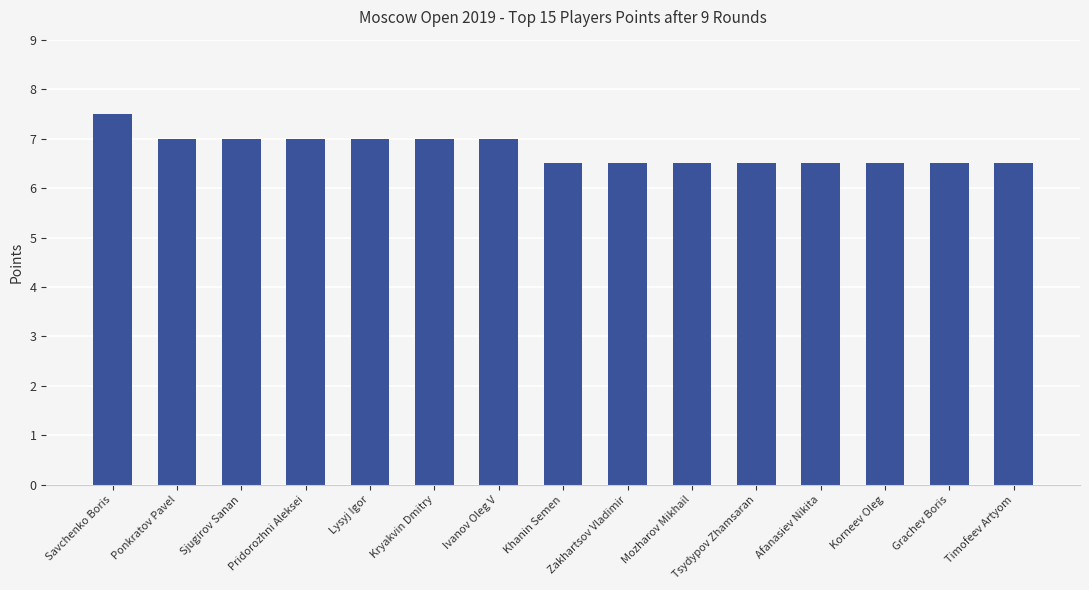

What is the change in value from Ponkratov Pavel to Mozharov Mikhail?

-0.5